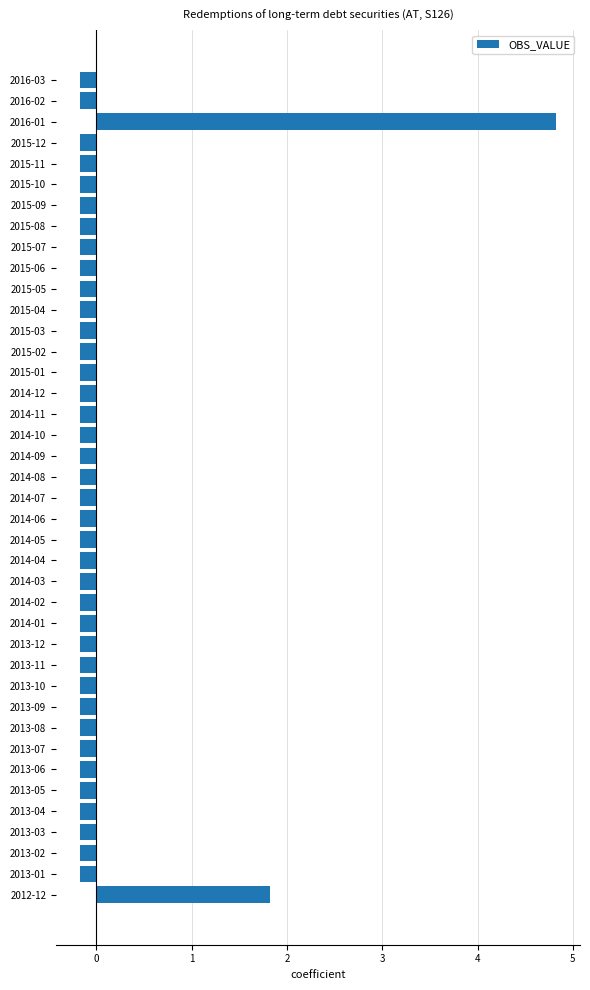

The chart shows a value of -0.2 at 2013-01. True or false?

True